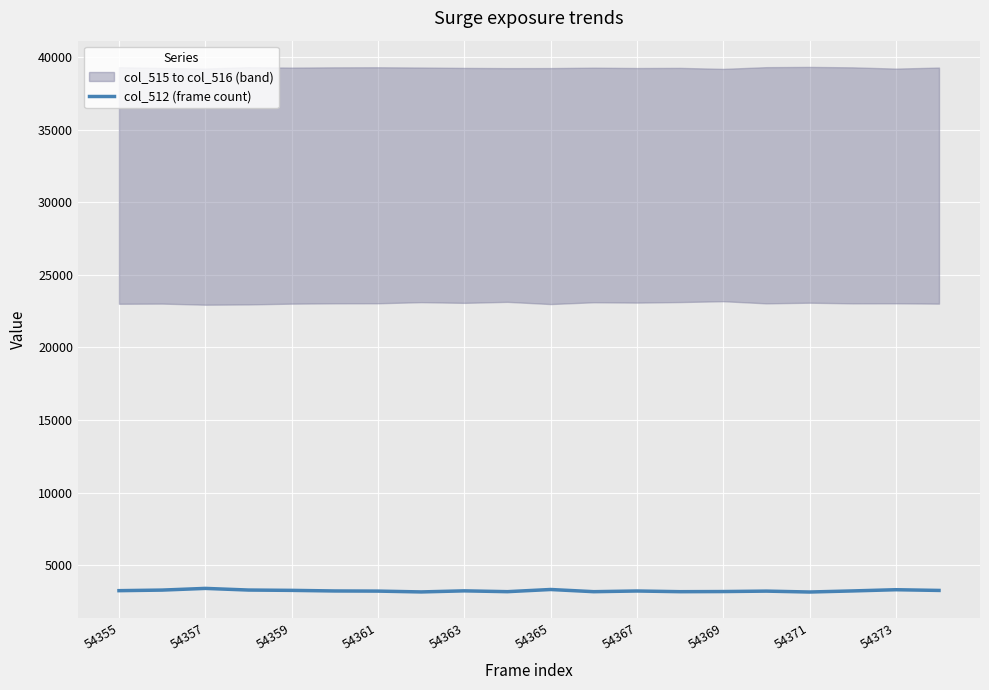

Is it true that the value at 54373 is 3171?

True